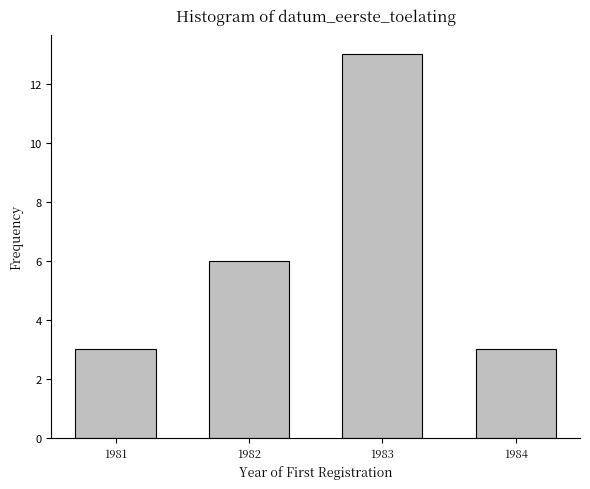

Reading left to right, what are all the values shown in this chart?

3	6	13	3